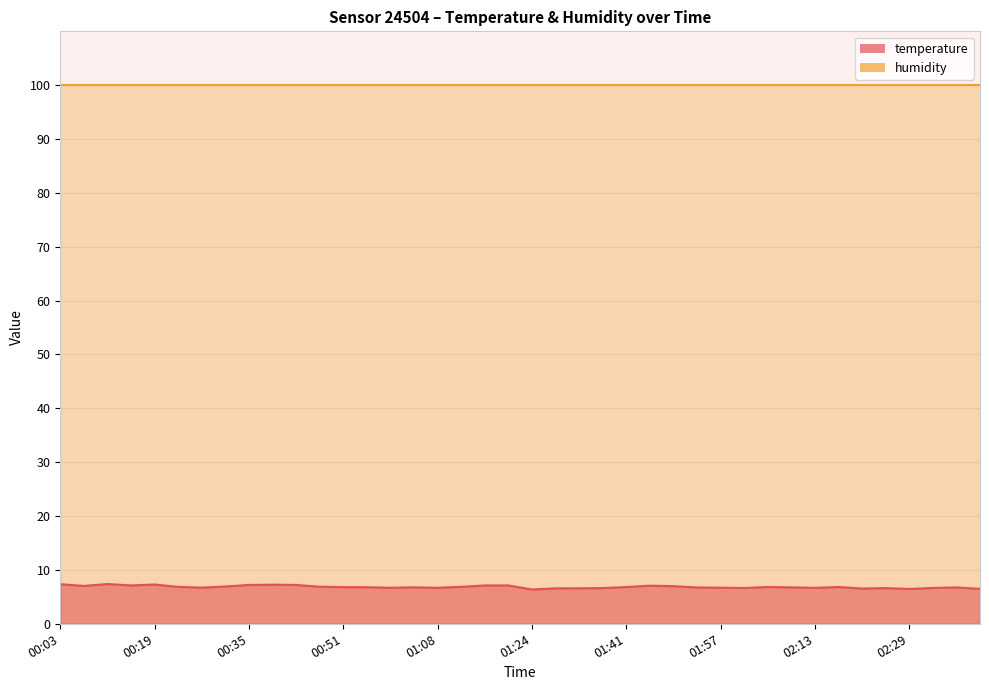

What position from the right is 01:45?

15